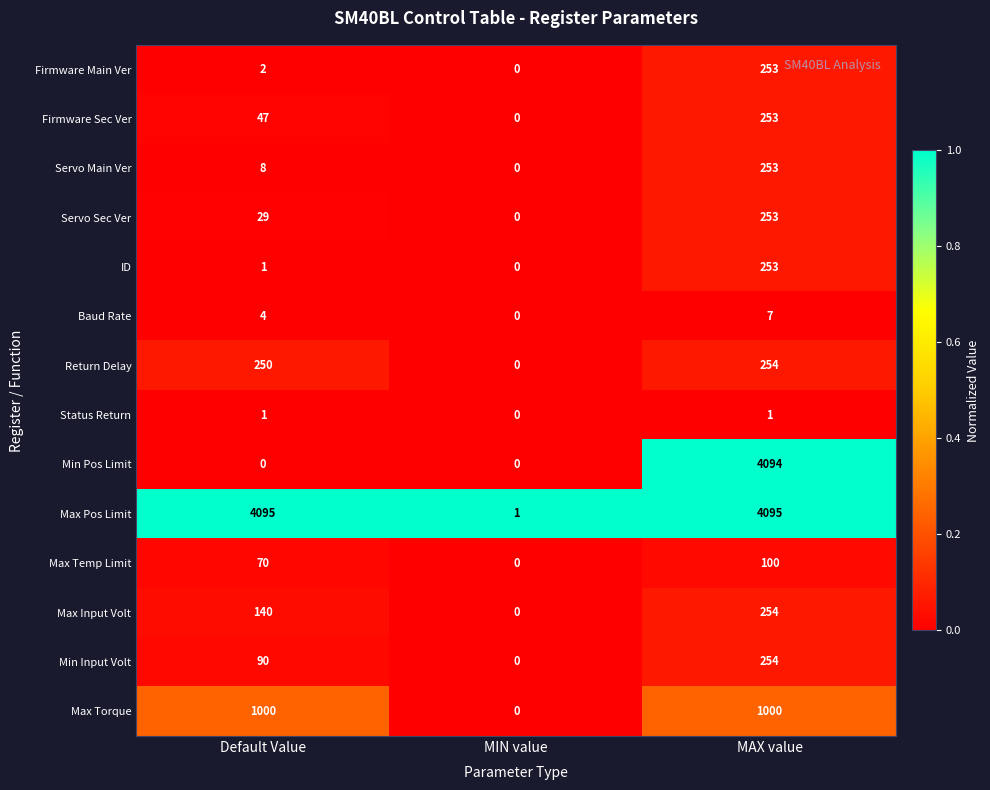

What is the difference between the highest and lowest values at MIN value?

1